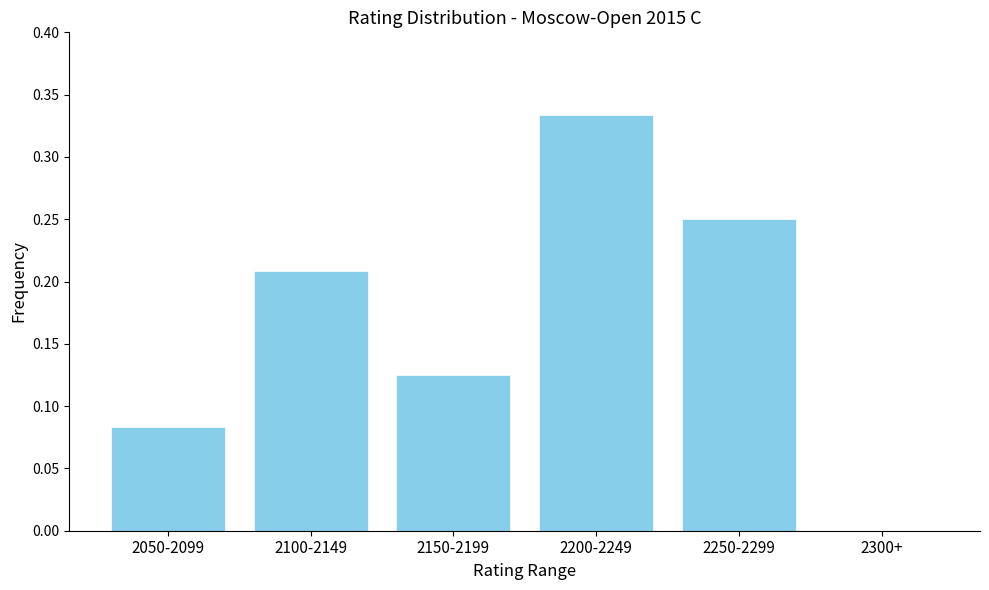

What is the sum of the values at 2250-2299 and 2200-2249?

0.6